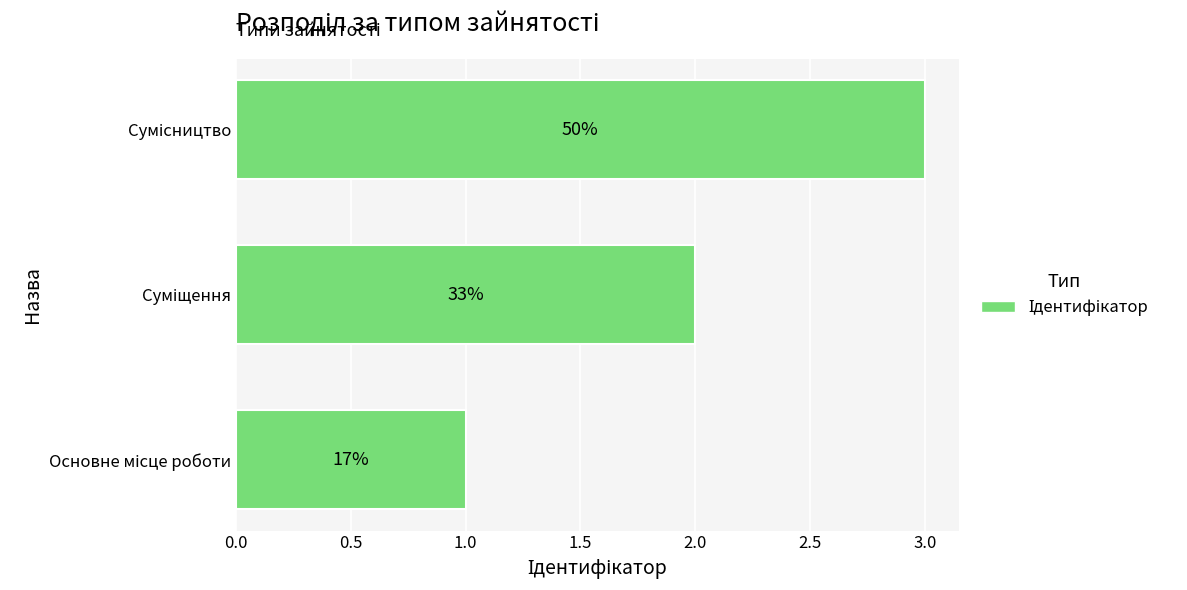

How many bars are there in total?

3